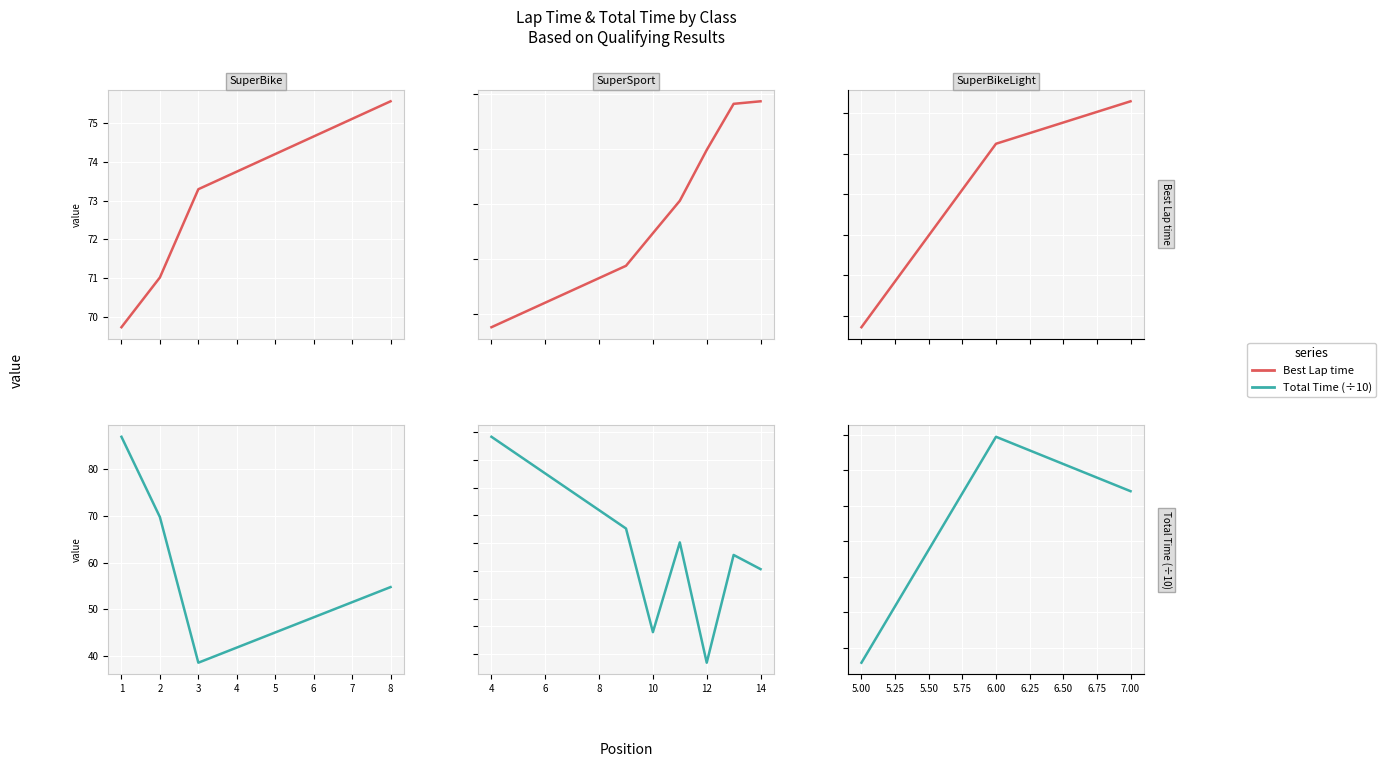

List the series in order of their overall mean, lowest first.

Total Time (÷10), Best Lap time